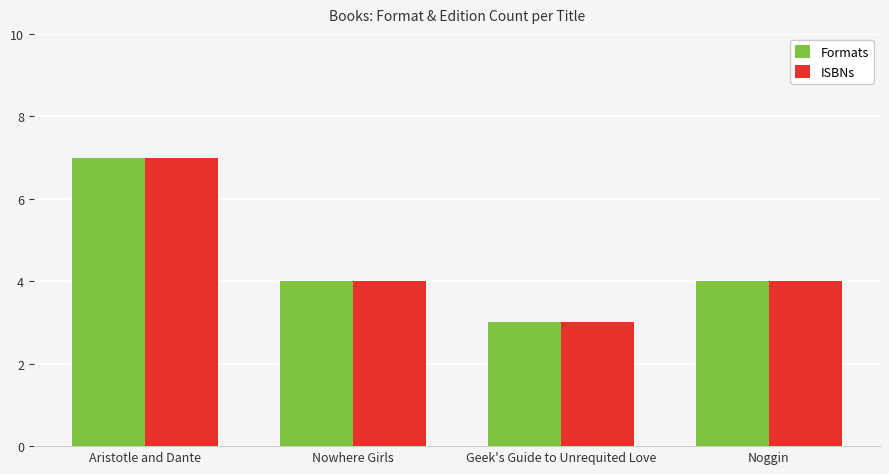

How many bars are there in total?

8